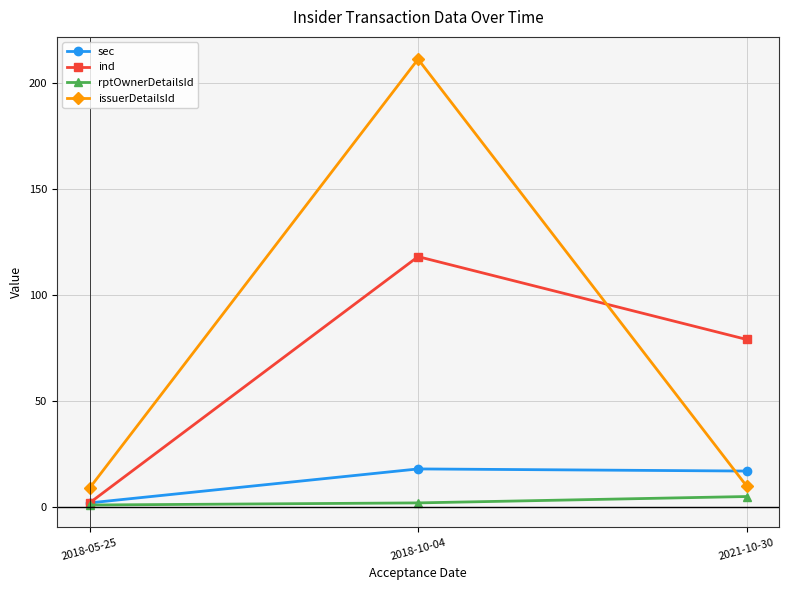

The value of rptOwnerDetailsId at 2021-10-30 is 5. True or false?

True